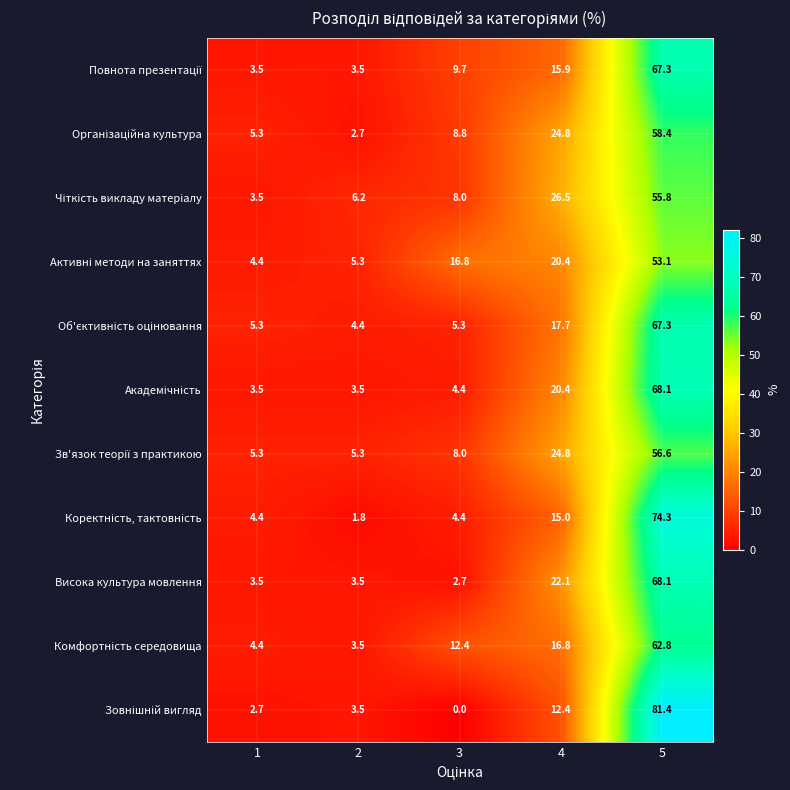

Where is Висока культура мовлення nearest to the value 35?

4